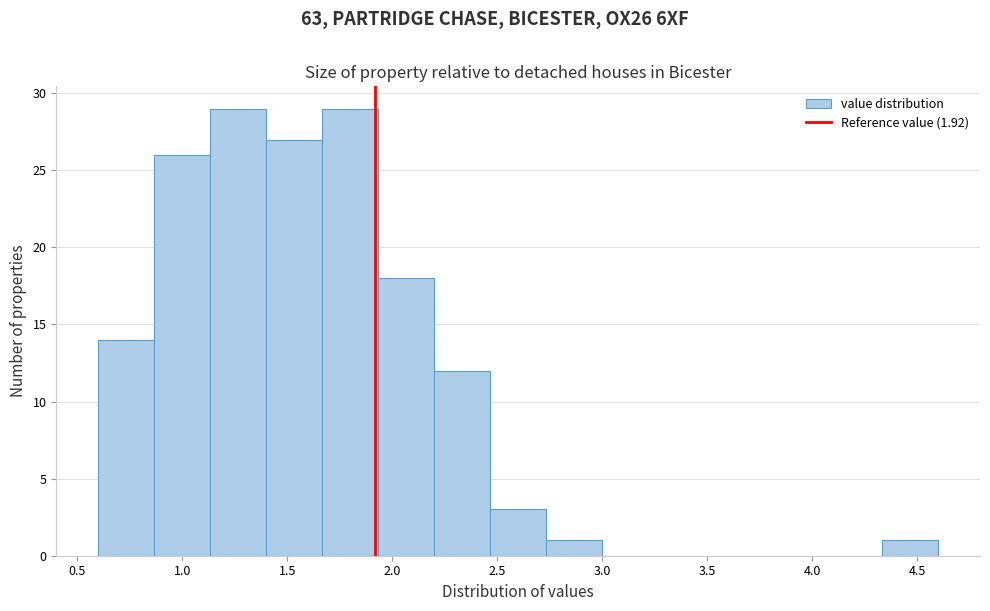

Reading left to right, transcribe this chart: for each bar, give the range it covers on the x-axis and its height. Neither the bar edges nor the heights are printed on the chart, so give them approximately, as read against the axes.

0.60 to 0.85: 14
0.85 to 1.15: 26
1.15 to 1.40: 29
1.40 to 1.65: 27
1.65 to 1.95: 29
1.95 to 2.20: 18
2.20 to 2.45: 12
2.45 to 2.75: 3
2.75 to 3.00: 1
3.00 to 3.25: 0
3.25 to 3.55: 0
3.55 to 3.80: 0
3.80 to 4.05: 0
4.05 to 4.35: 0
4.35 to 4.60: 1